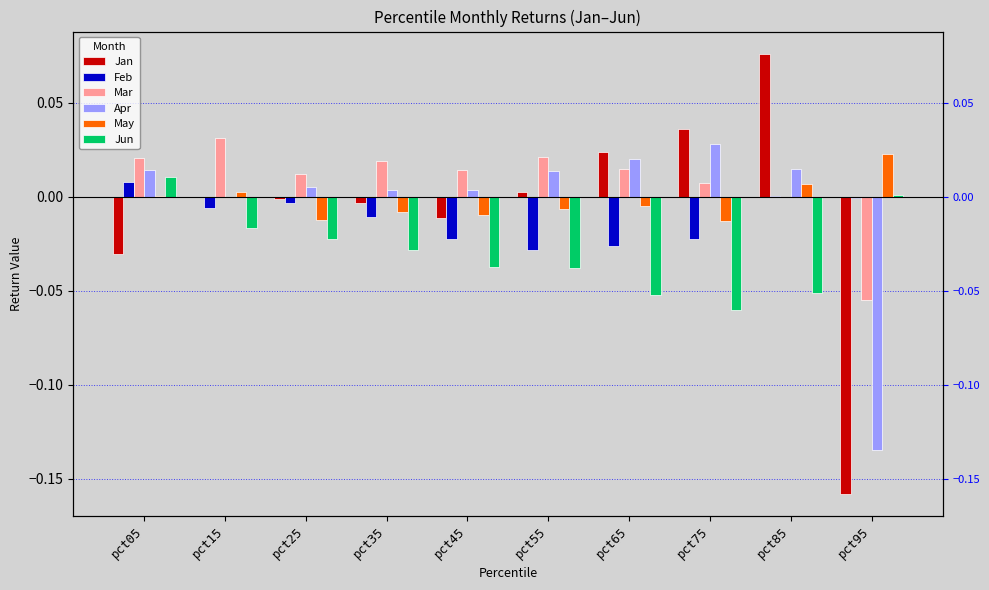

Rank the series at pct05 from lowest to highest value.

Jan, May, Feb, Jun, Apr, Mar